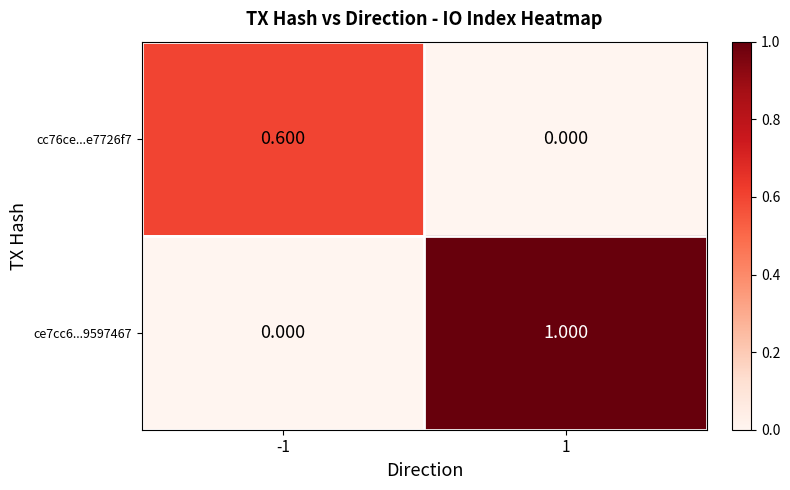

Is the value of ce7cc6...9597467 at 1 greater than the value of cc76ce...e7726f7 at -1?

Yes